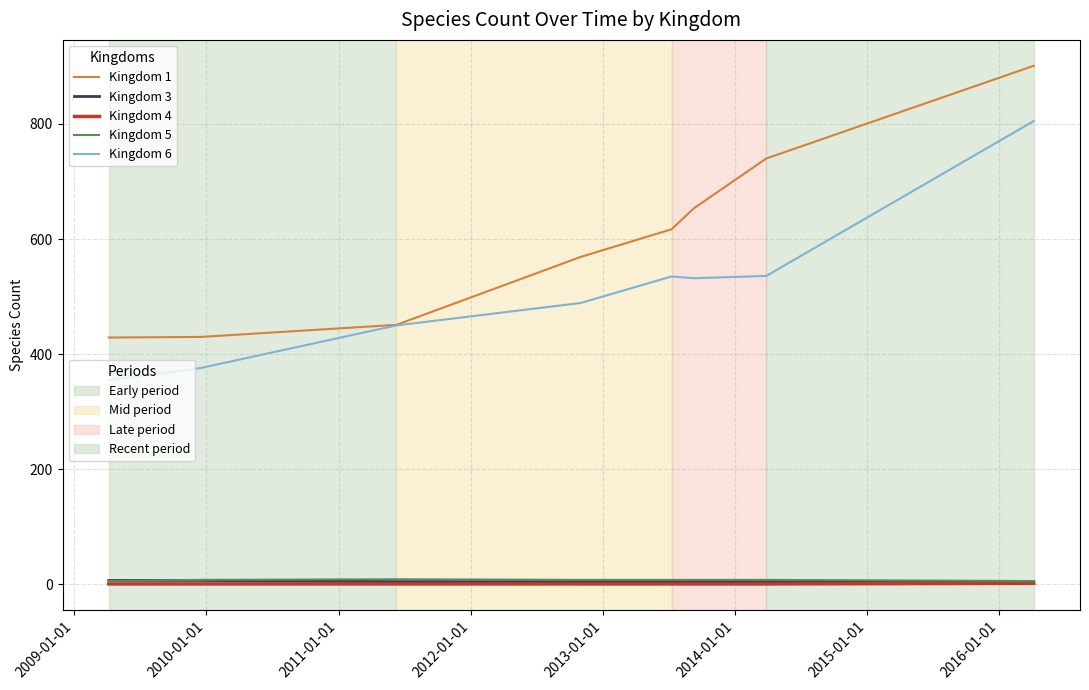

What is the maximum value shown in the chart?

901